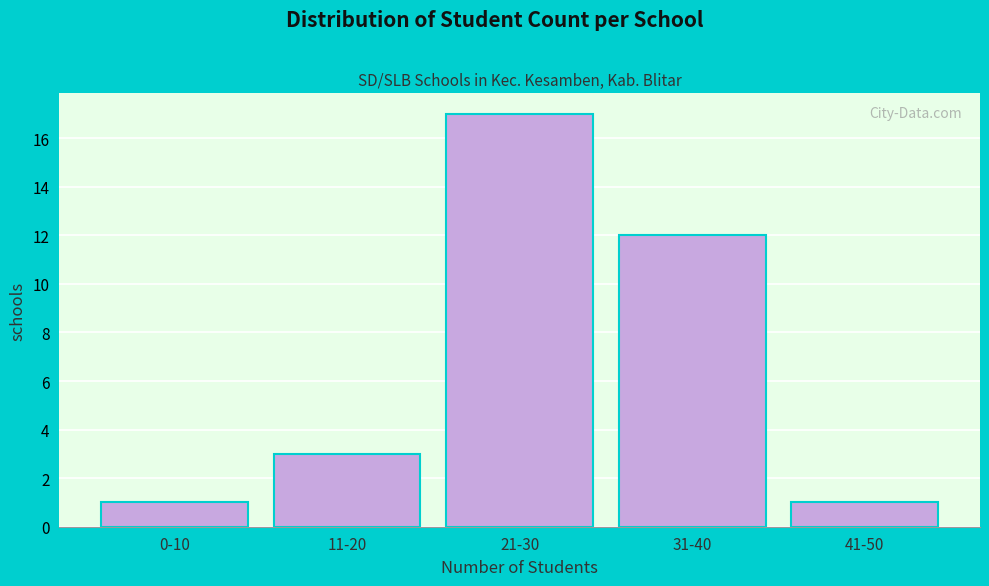

Reading left to right, extract all data points from this chart.

1	3	17	12	1